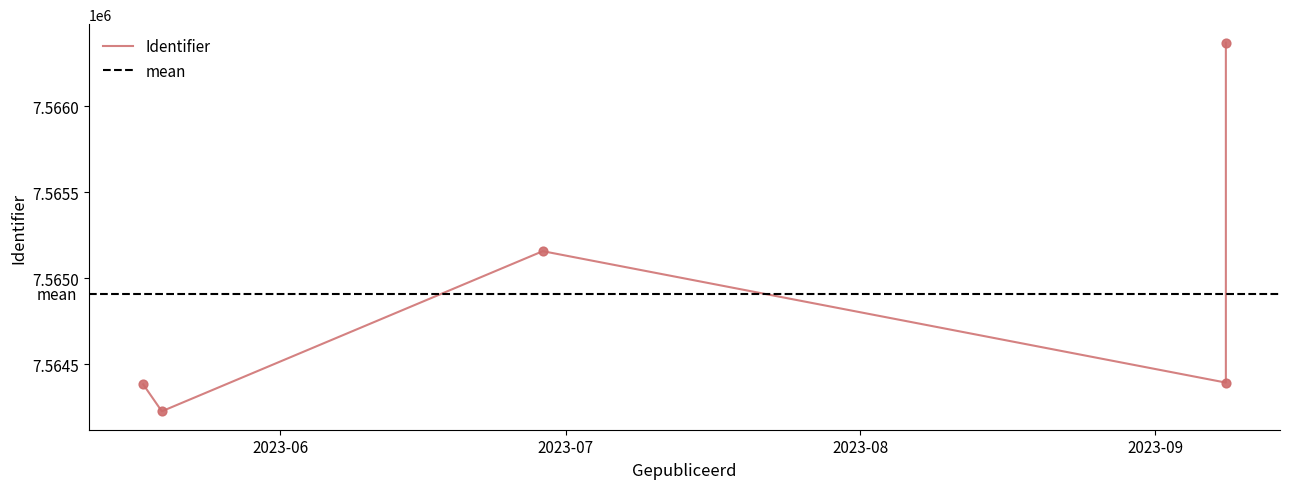

What is the change in value from 2023-06-28 14:29:38 to 2023-05-17 13:48:32?

-775